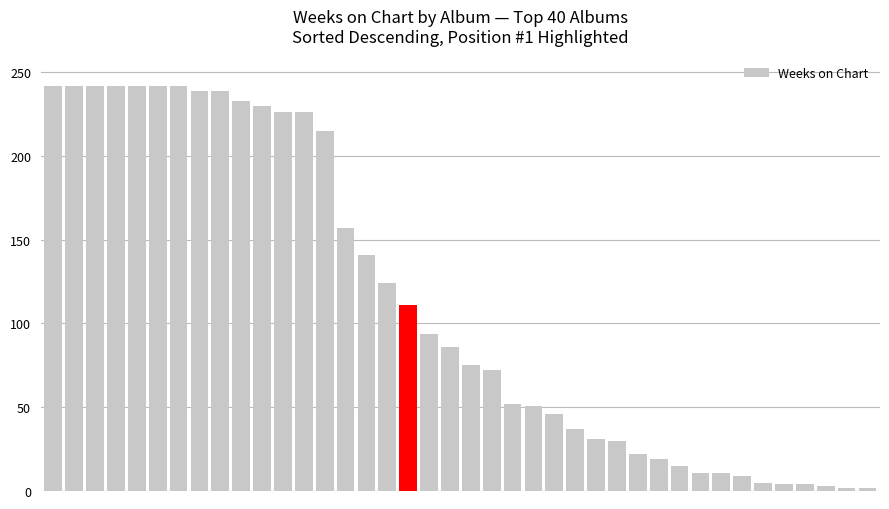

What is the difference between the maximum and second lowest values?

240